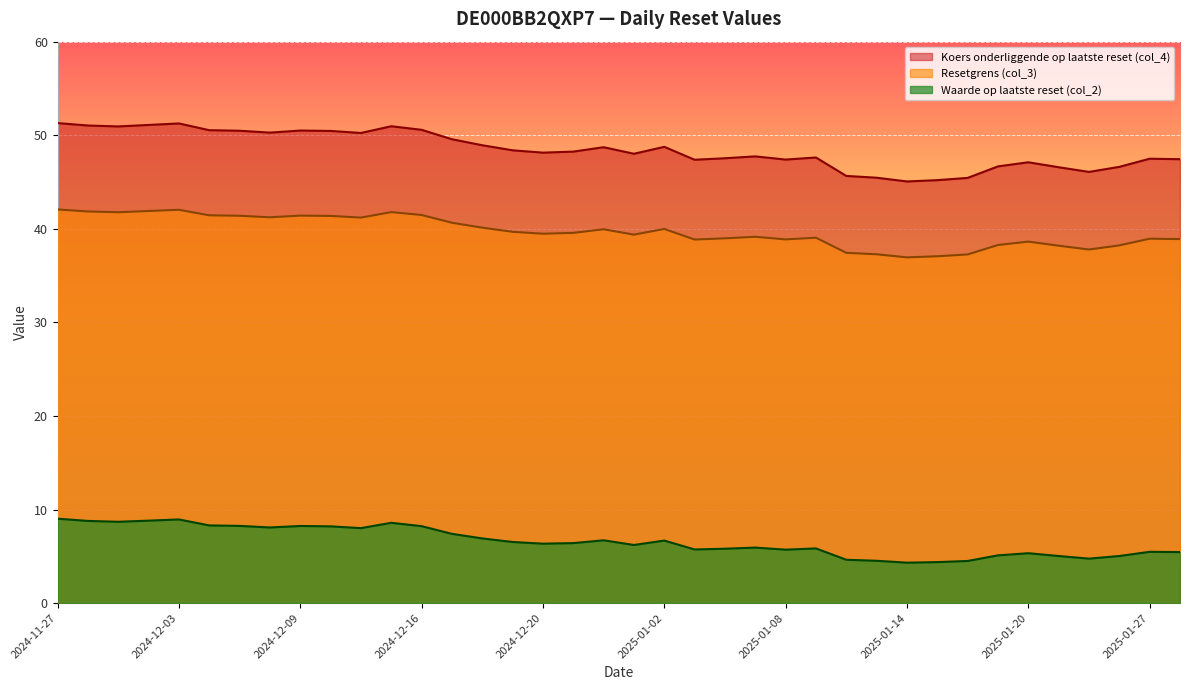

Reading left to right, extract all data points from this chart.

Koers onderliggende op laatste reset (col_4): 51.3	51.0	50.9	51.1	51.3	50.5	50.5	50.3	50.5	50.5	50.2	51.0	50.6	49.6	48.9	48.4	48.1	48.2	48.7	48.0	48.8	47.4	47.5	47.7	47.4	47.6	45.6	45.5	45.1	45.2	45.4	46.7	47.1	46.6	46.1	46.6	47.5	47.4
Resetgrens (col_3): 42.1	41.9	41.8	41.9	42.0	41.4	41.4	41.2	41.4	41.4	41.2	41.8	41.5	40.6	40.1	39.7	39.5	39.6	40.0	39.4	40.0	38.9	39.0	39.1	38.9	39.0	37.4	37.3	36.9	37.1	37.3	38.3	38.6	38.2	37.8	38.2	38.9	38.9
Waarde op laatste reset (col_2): 9.0	8.8	8.7	8.8	8.9	8.3	8.2	8.1	8.2	8.2	8.0	8.6	8.2	7.4	6.9	6.5	6.3	6.4	6.7	6.2	6.7	5.7	5.8	5.9	5.7	5.8	4.6	4.5	4.3	4.4	4.5	5.1	5.3	5.0	4.8	5.0	5.5	5.5